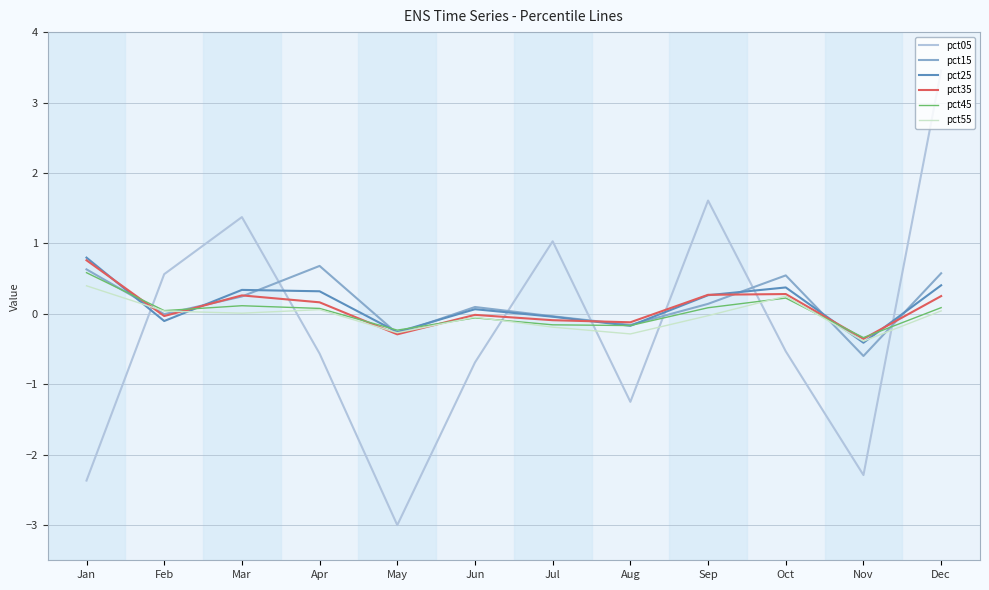

Which series changed the most between Mar and Oct?

pct05